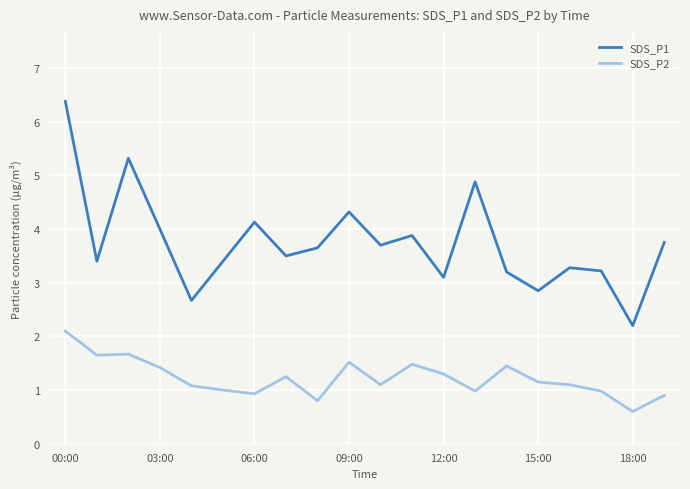

What is the minimum value for SDS_P1?

2.2